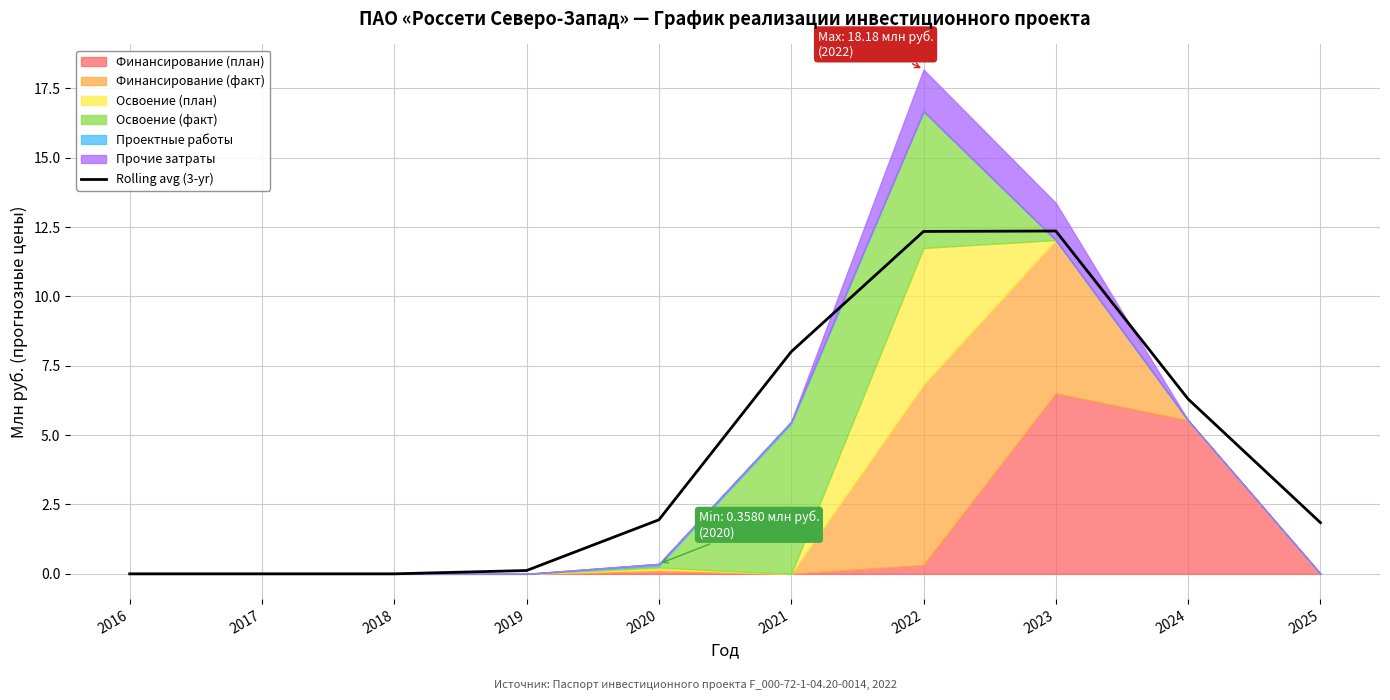

Read the value at 2021.

8.0